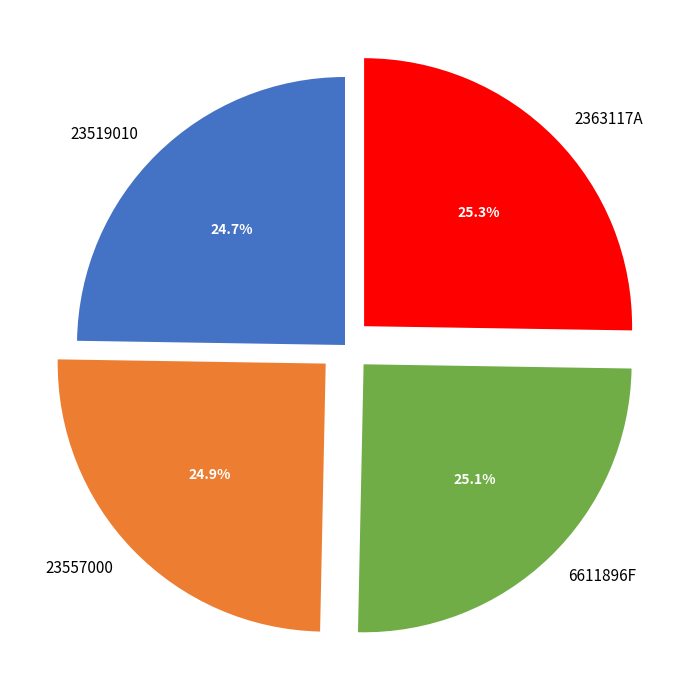

To the nearest percent, what portion does 23557000 represent?

25%